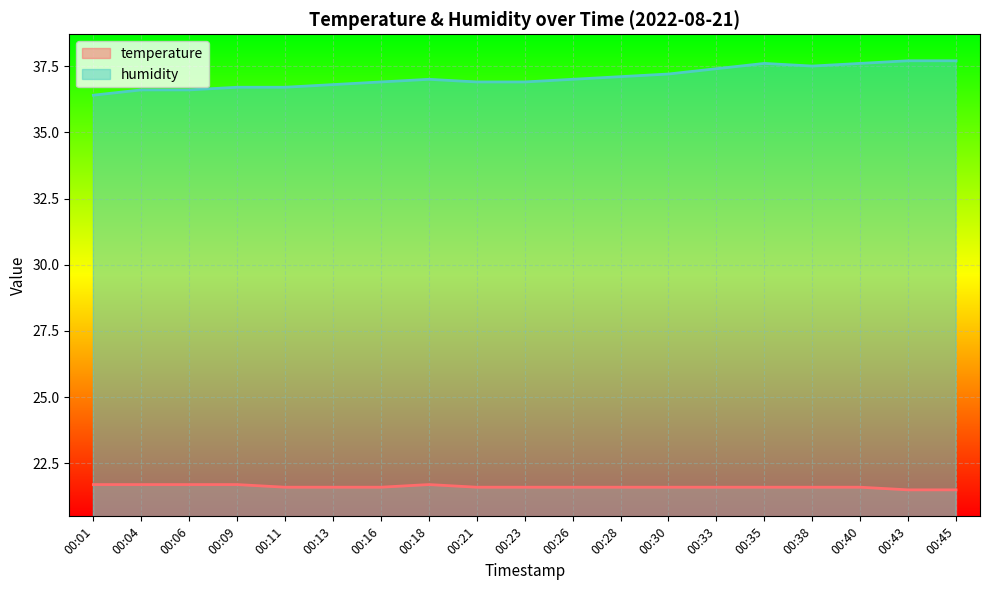

The temperature series shows 21.7 at 00:01. True or false?

True